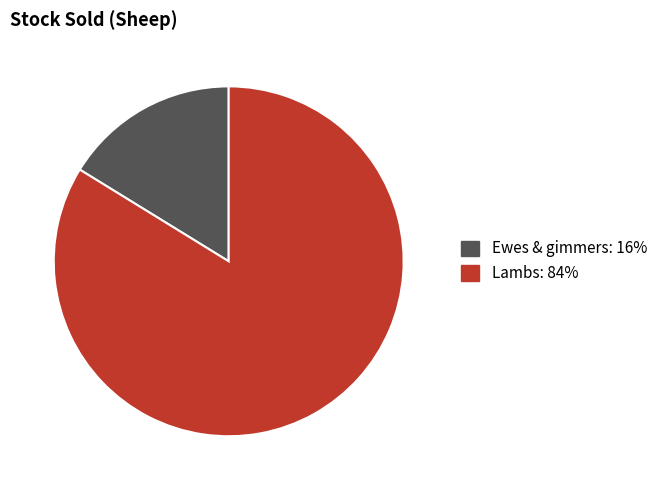

Count the number of slices in the pie.

2